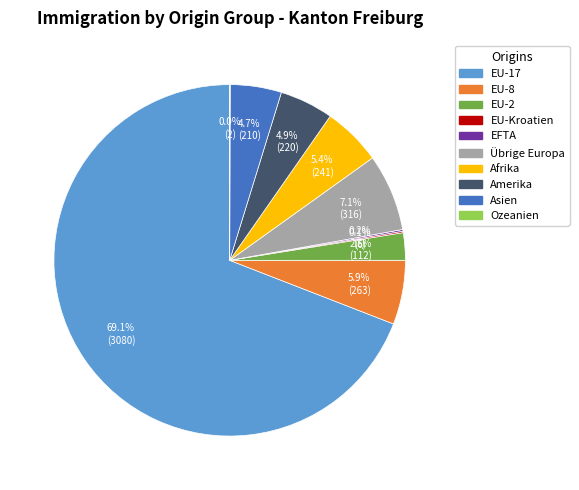

What percentage do EU-8 and Asien together represent?

10.6%